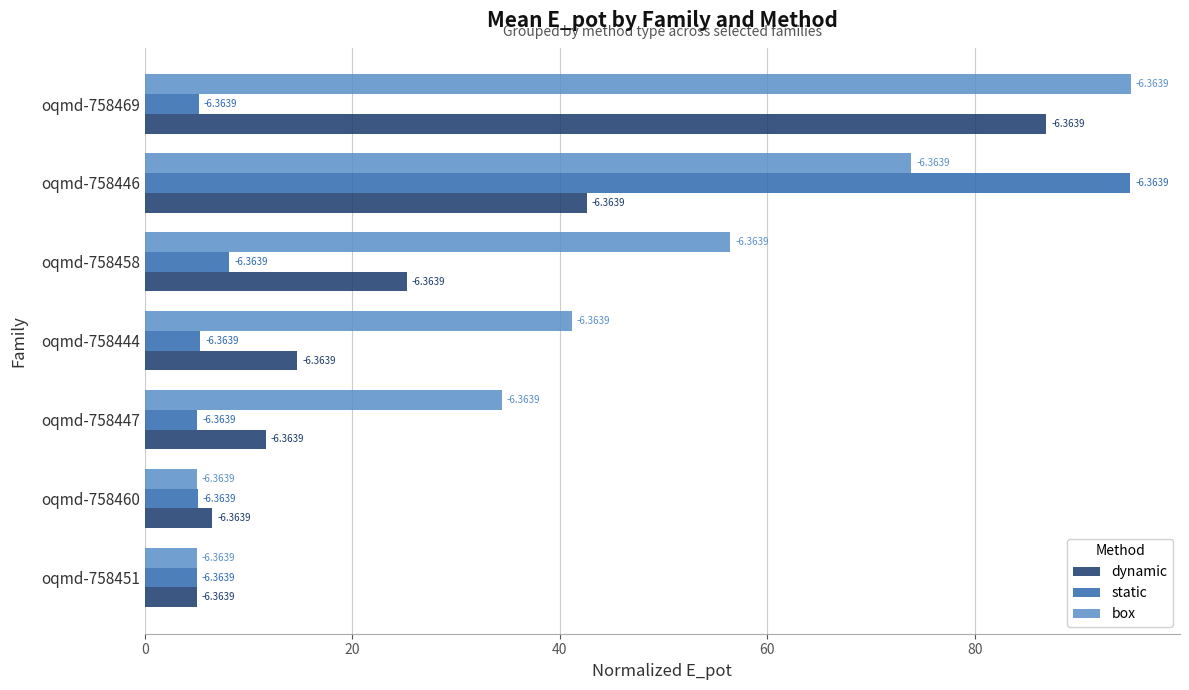

What is the average value of the static series?

18.4